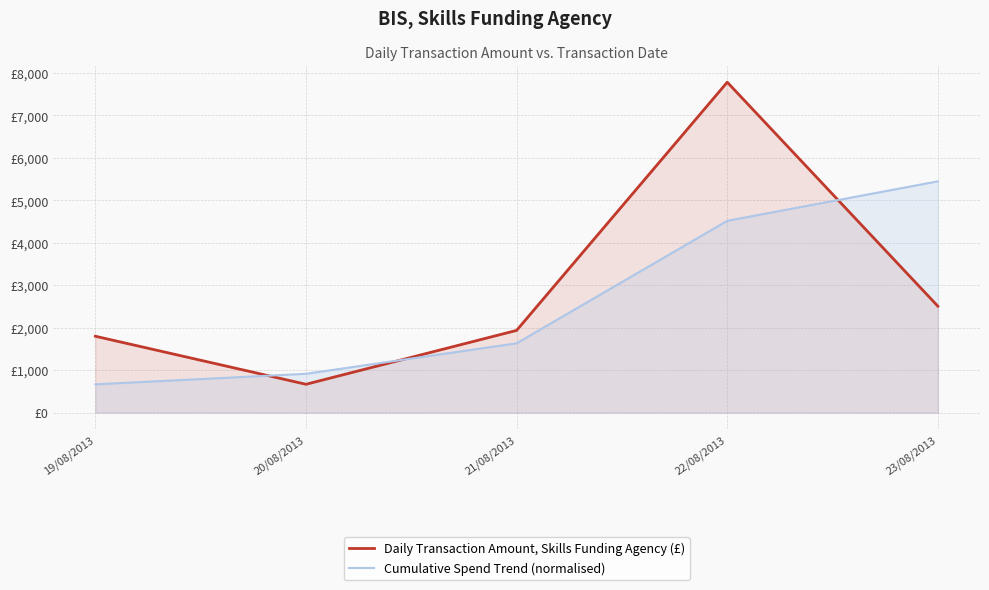

What is the label of the 2nd point from the right?

22/08/2013